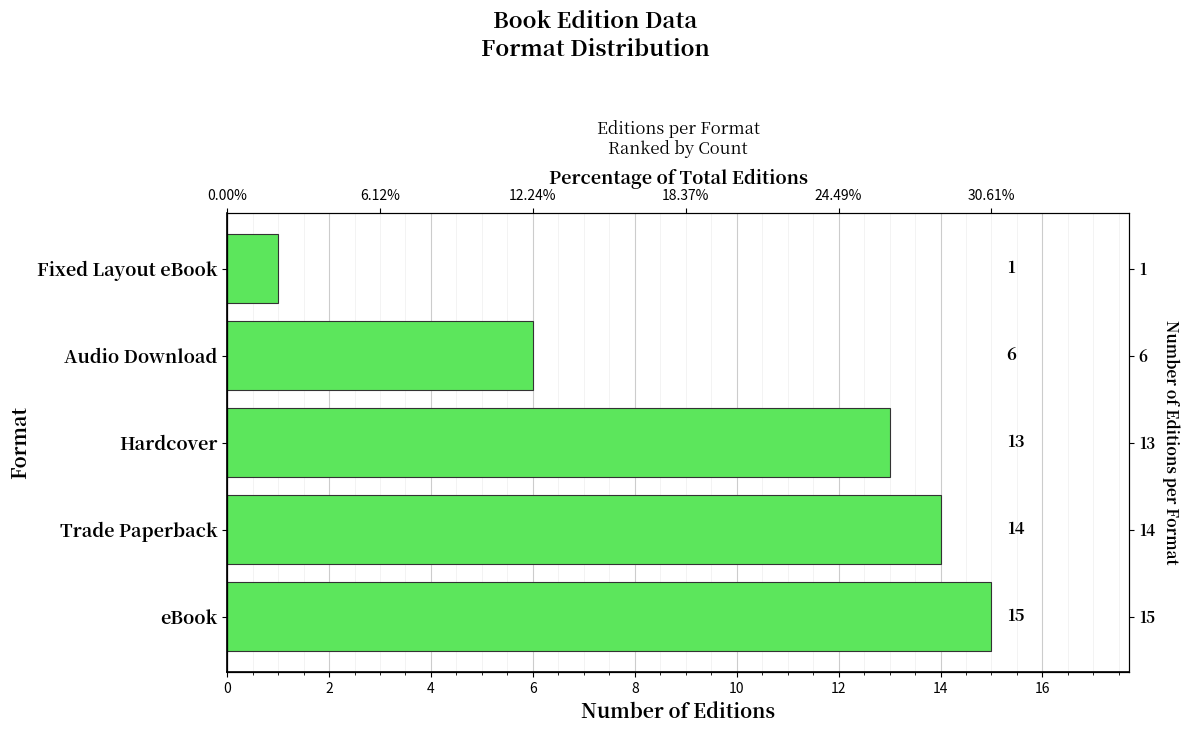

What is the average value?

10